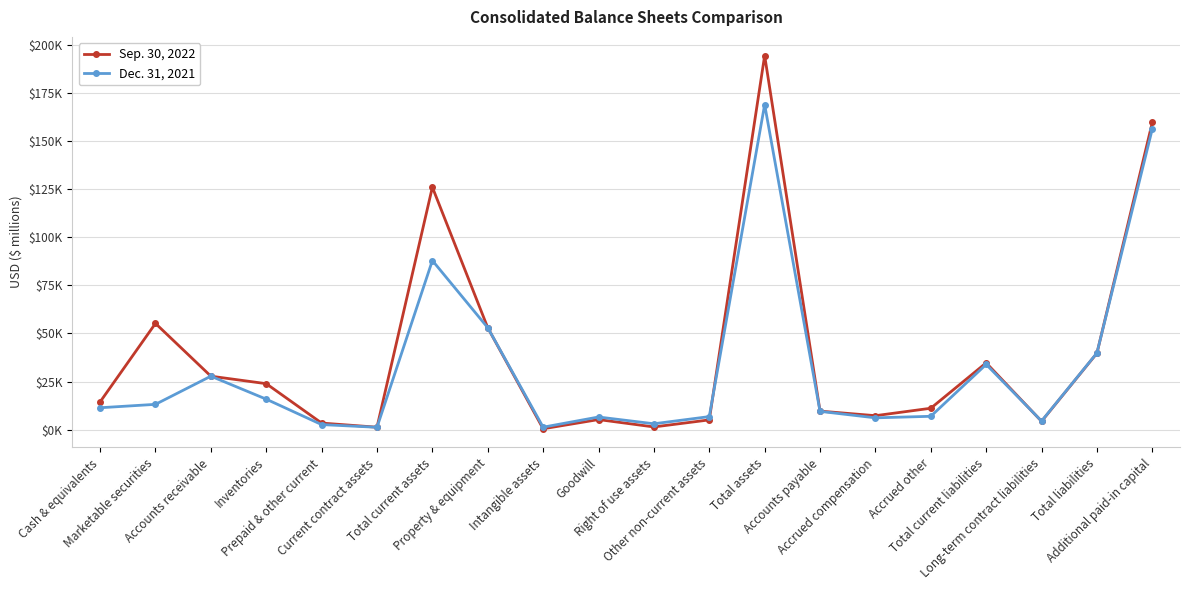

Does the chart display data point markers on the line(s)?

Yes